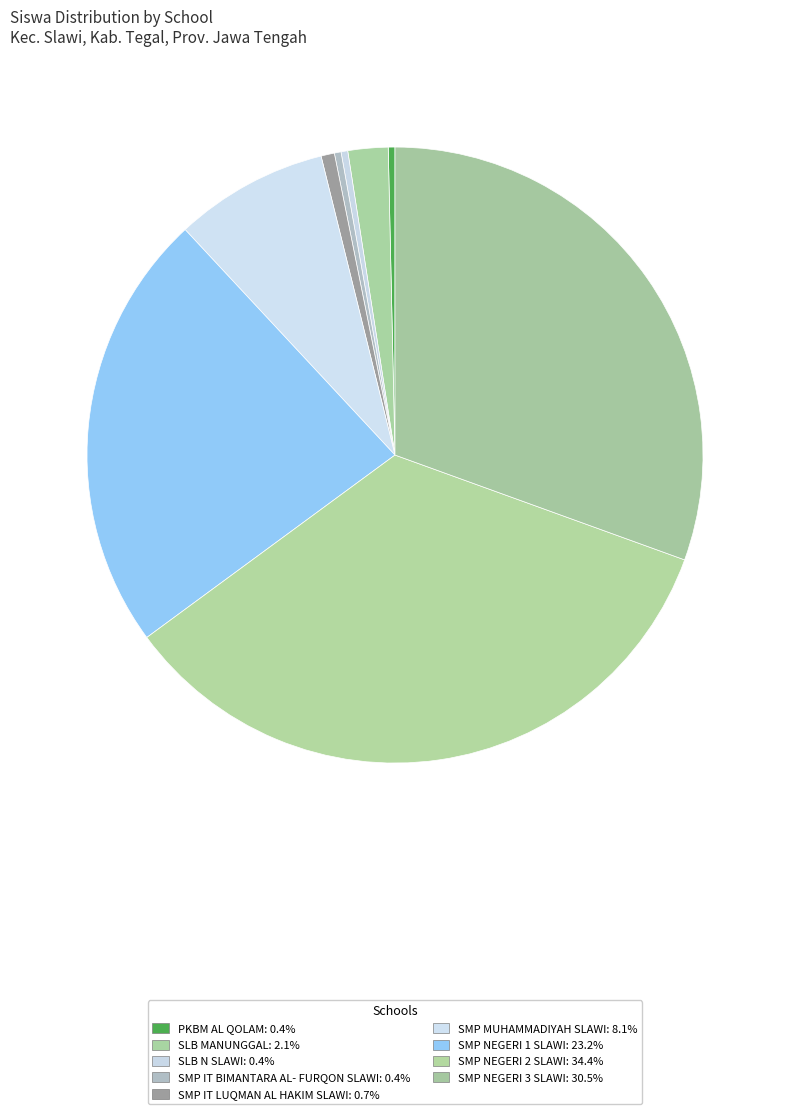

Count the number of slices in the pie.

9